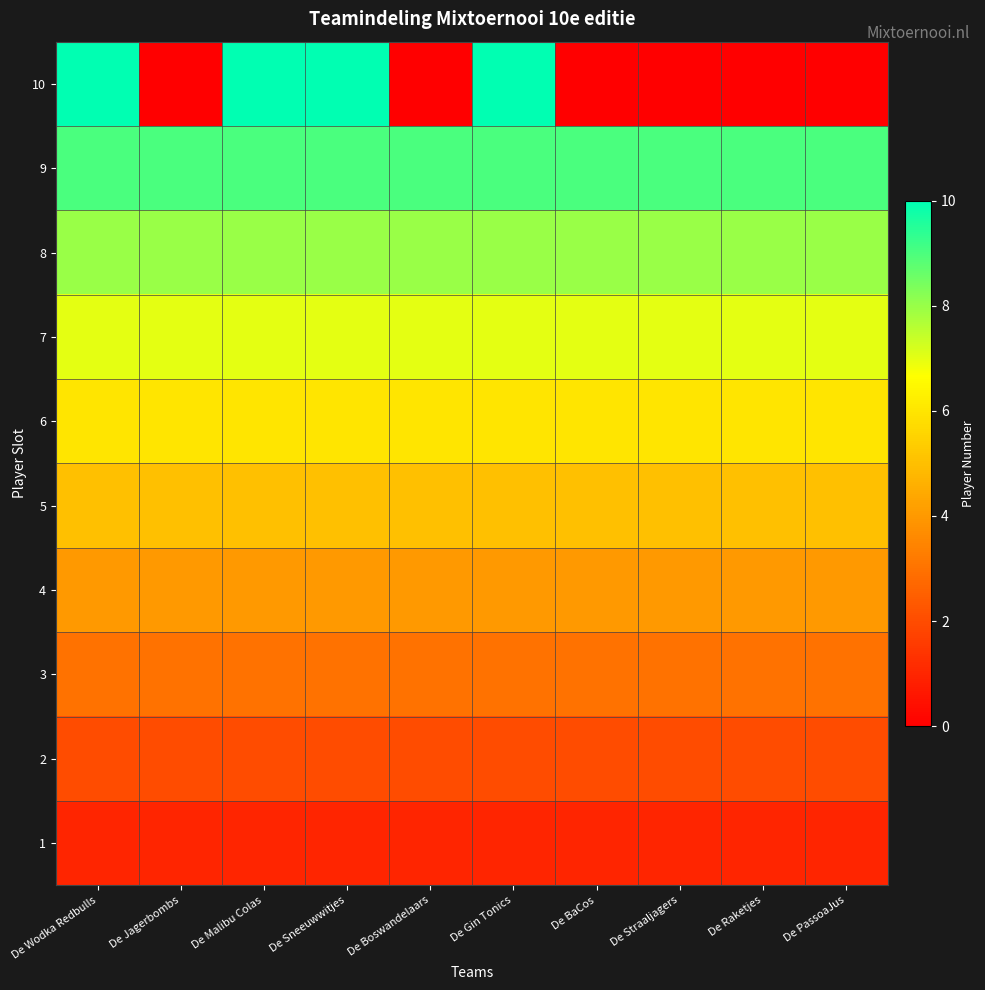

At which category is the sum across all series the highest?

De Wodka Redbulls